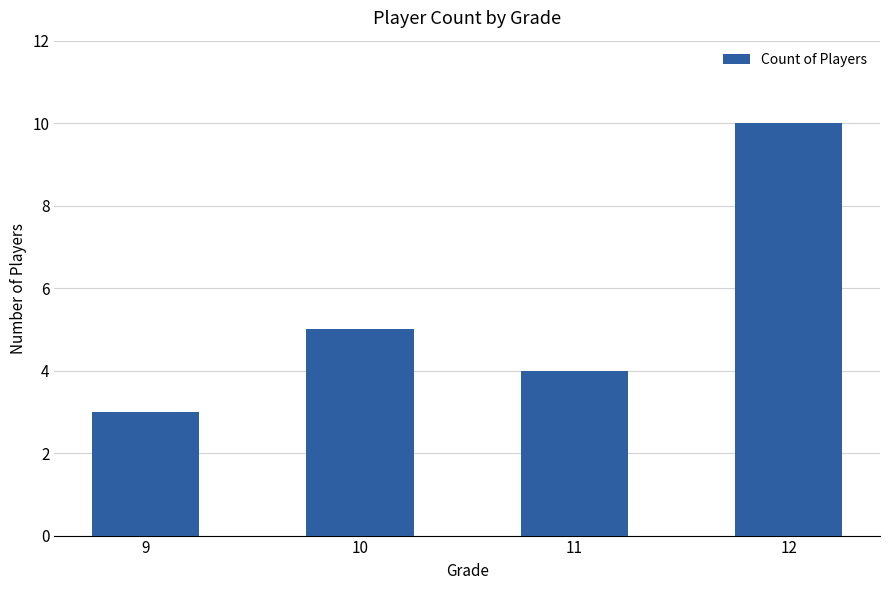

How many data points does each series have?

4